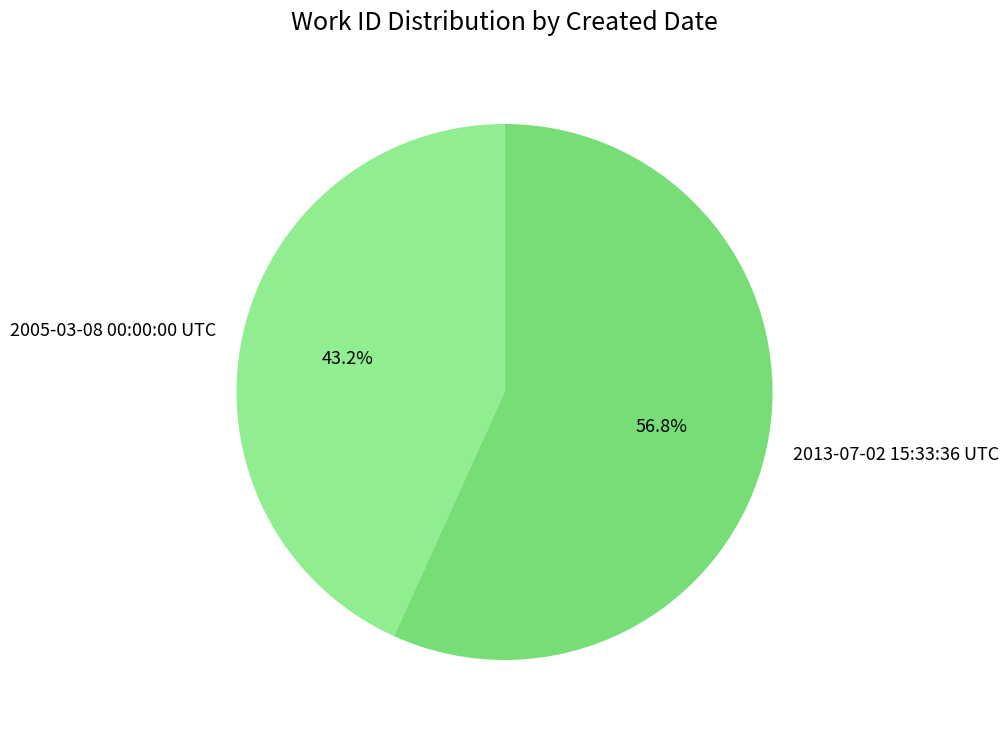

To the nearest percent, what is the difference between the 2013-07-02 15:33:36 UTC and 2005-03-08 00:00:00 UTC slice percentages?

14%